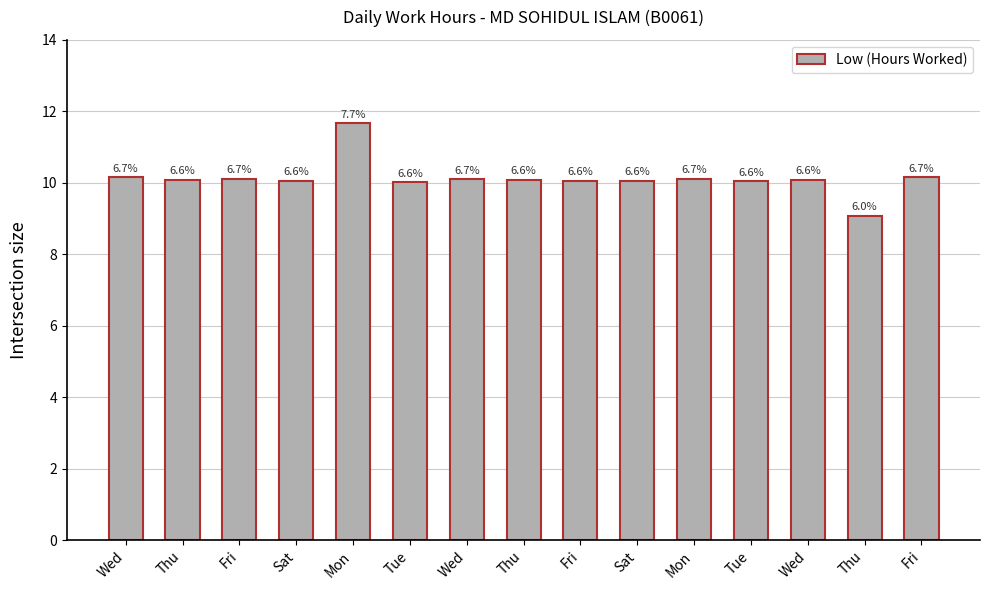

What is the label of the 8th bar from the left?

Thu